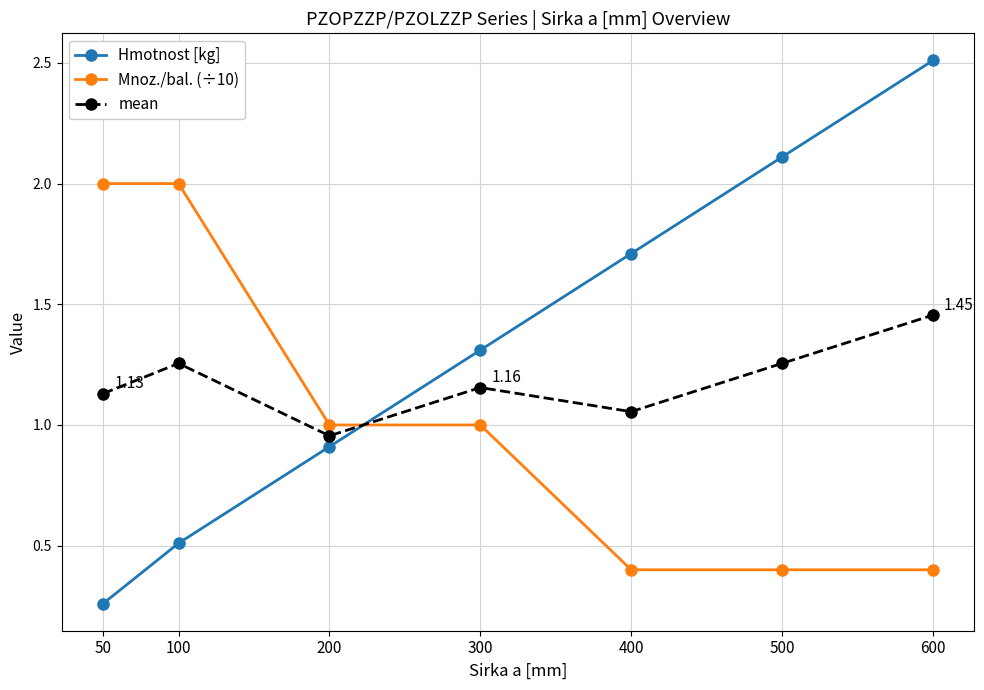

List the series in order of their peak value, lowest first.

mean, Mnoz./bal. (÷10), Hmotnost [kg]